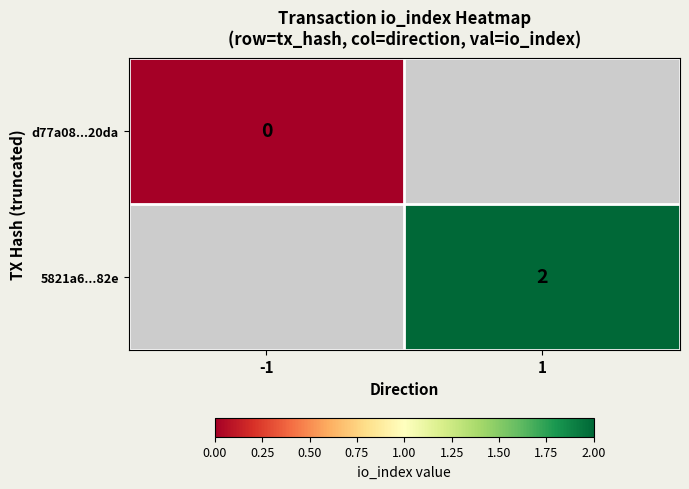

The 5821a6...82e series shows 3 at 1. True or false?

False